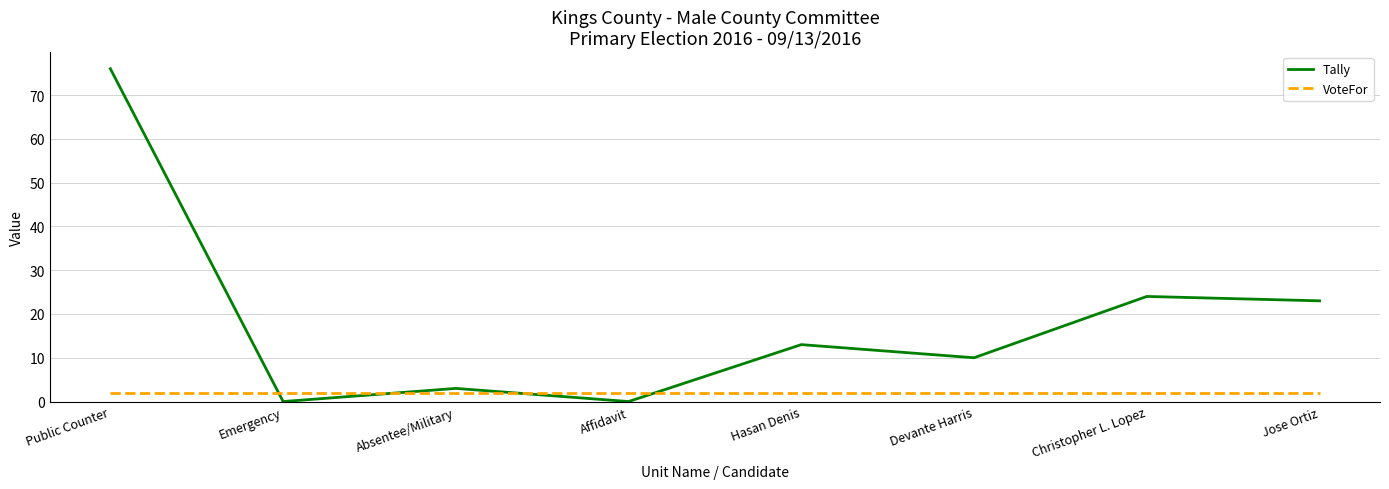

In Tally, how many points are lower than both neighbors (excluding endpoints)?

3